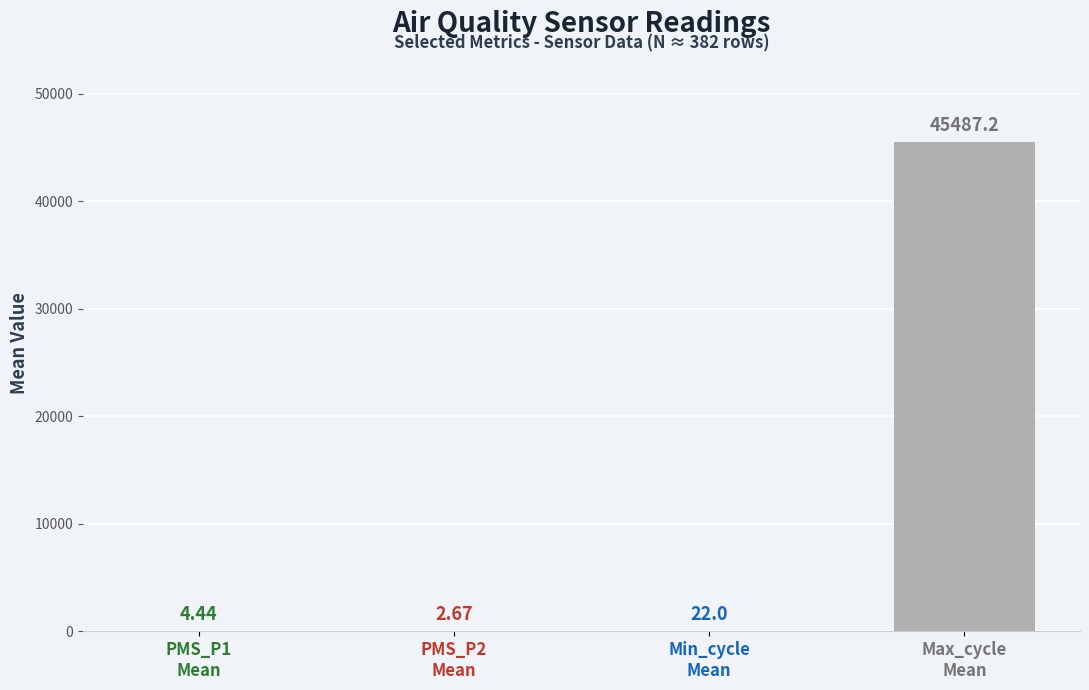

What is the sum of all values?

45516.3